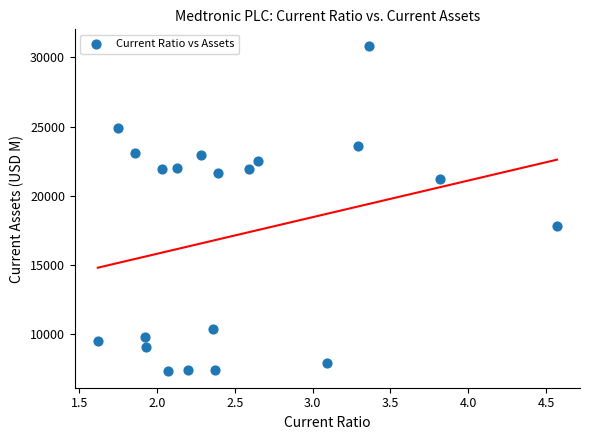

What is the range of Y values (max minus min)?

23522